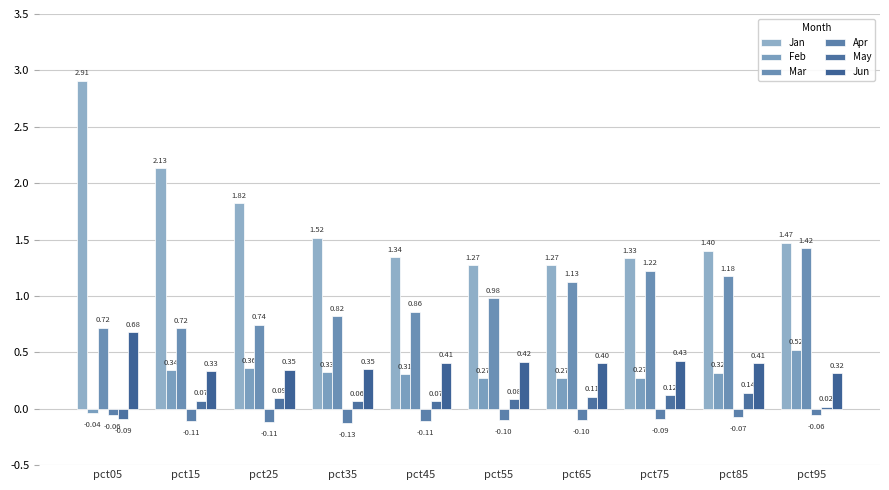

What is the difference between the Feb values at pct95 and pct05?

0.6